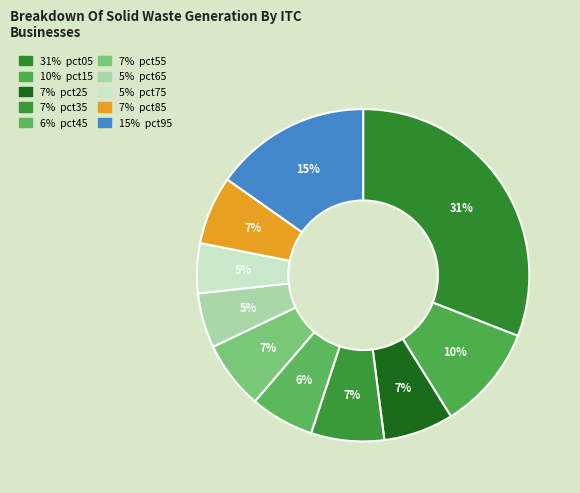

How many slices are in this pie chart?

10